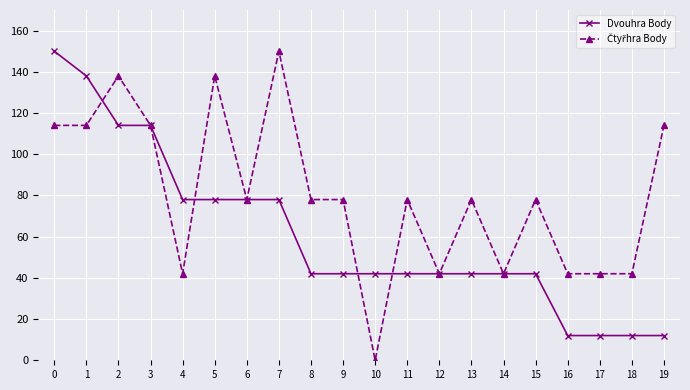

What is the total value across all series at 15?

120